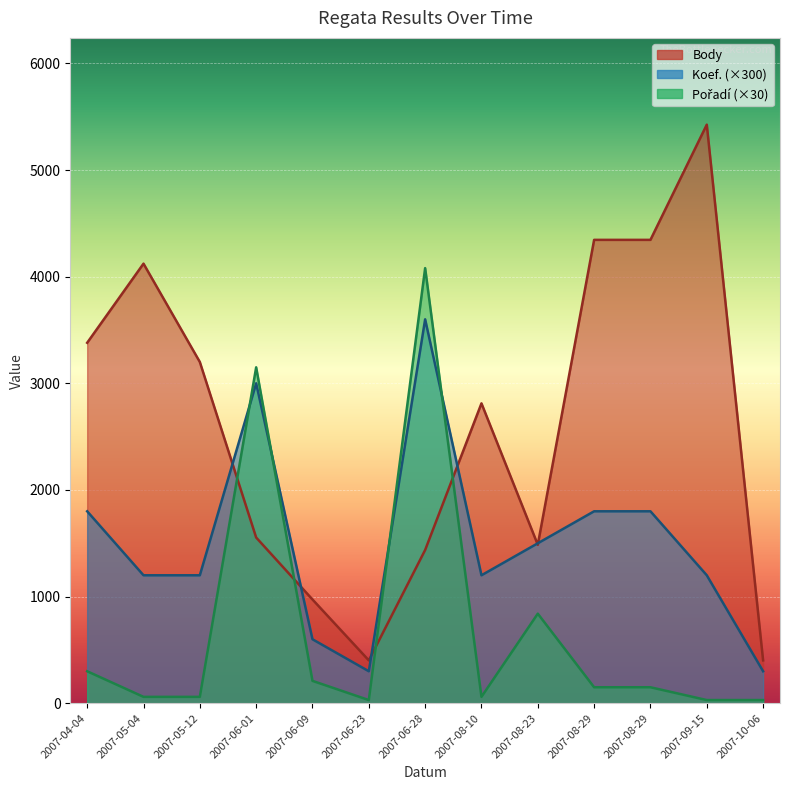

At which category does the chart reach its minimum across all series?

2007-06-23